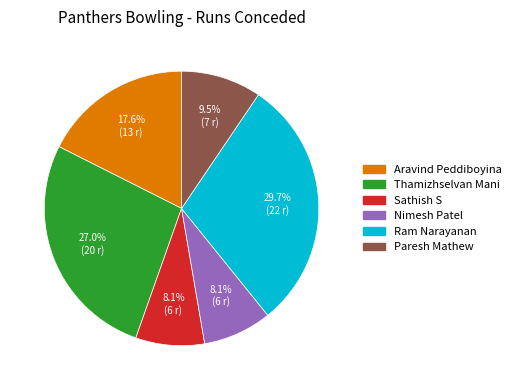

The Thamizhselvan Mani slice represents 16% of the pie. True or false?

False